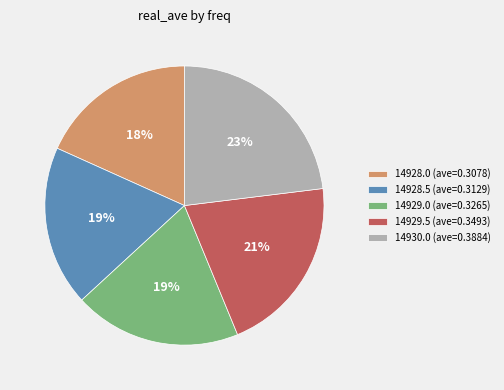

Count the number of slices in the pie.

5